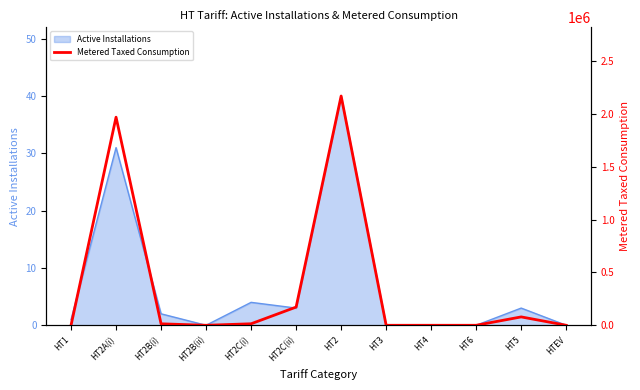

What is the label of the 8th point from the right?

HT2C(i)